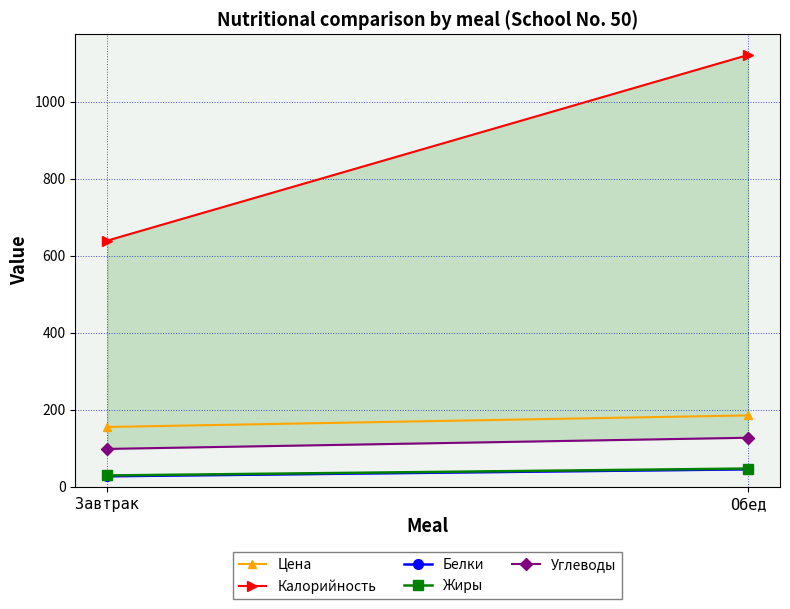

Is the value of Белки at Завтрак greater than the value of Углеводы at Обед?

No